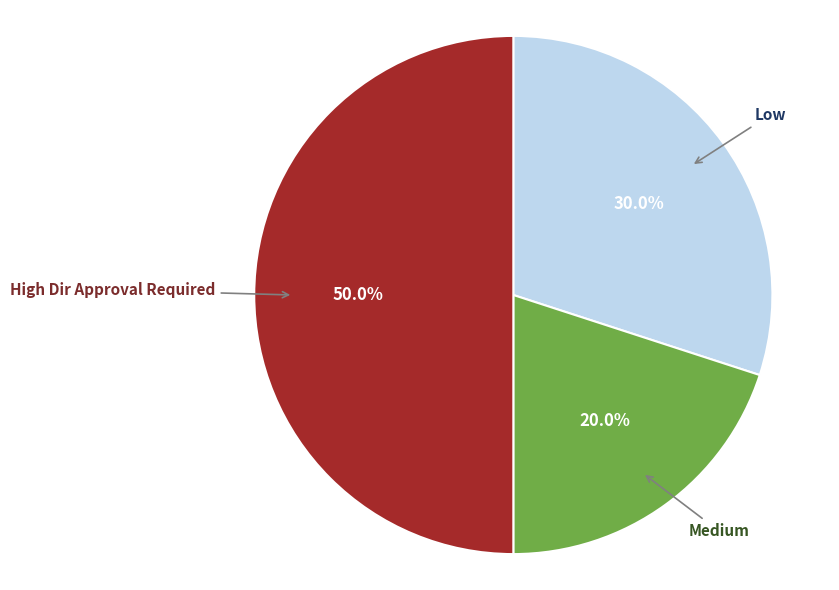

How many segments does this pie chart have?

3